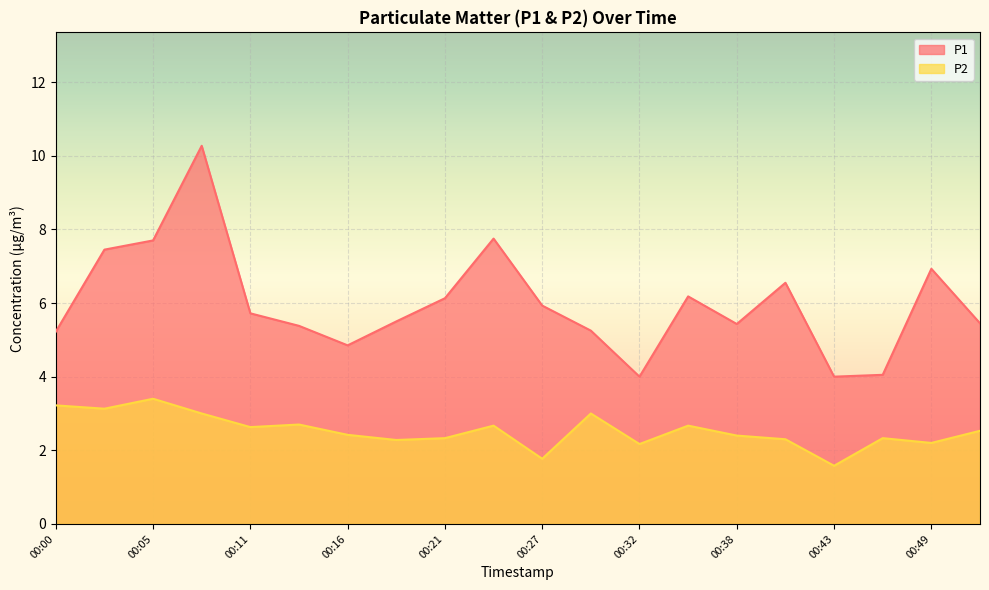

How many data points in P2 are less than 2?

2